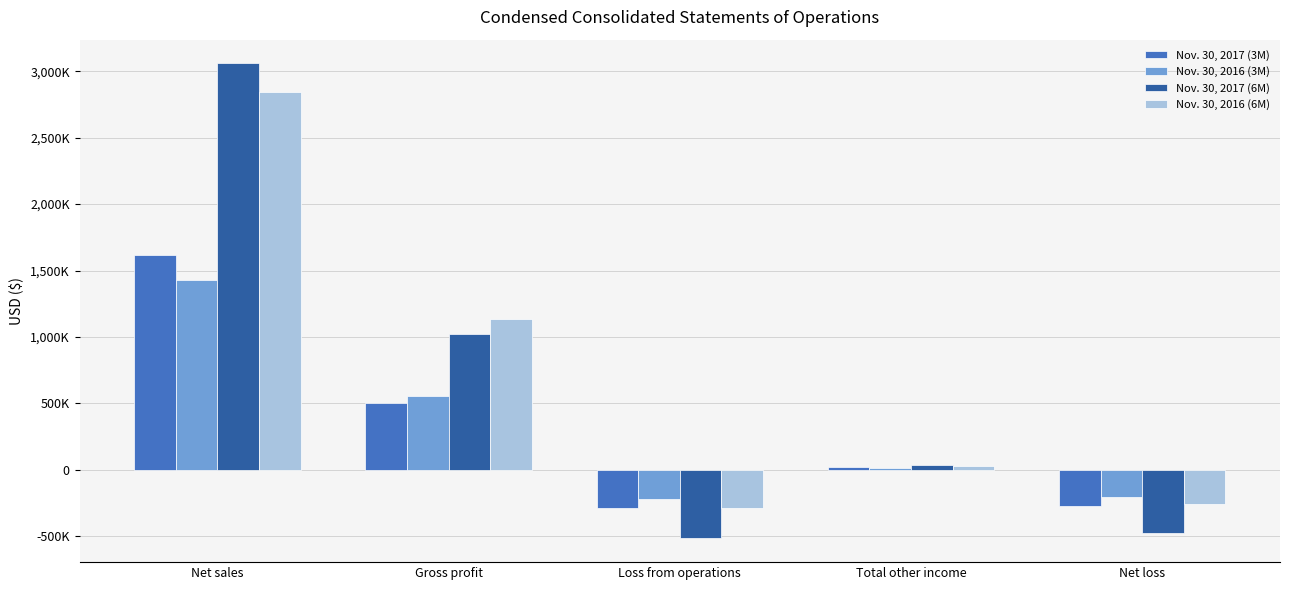

Is the value of Nov. 30, 2017 (3M) at Net loss greater than the value of Nov. 30, 2017 (6M) at Loss from operations?

Yes